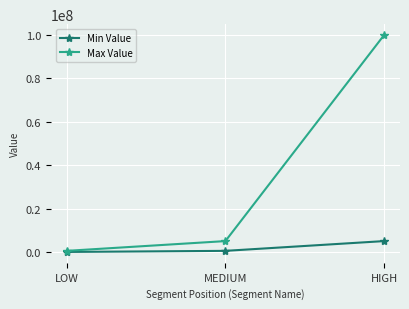

How many data points in Min Value are less than 500000?

1